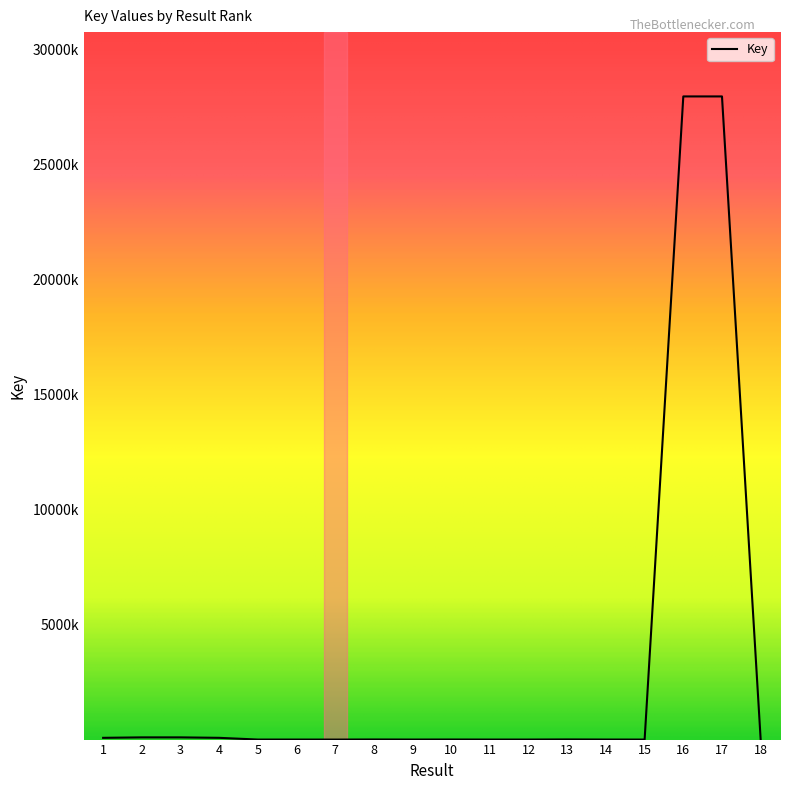

What is the maximum value shown in the chart?

27954771